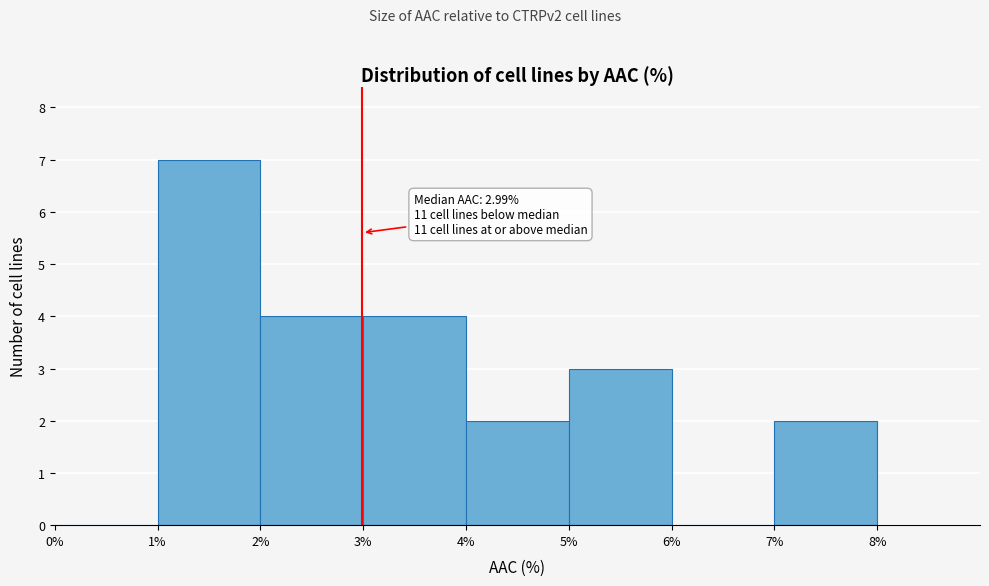

Which range on the x-axis has the tallest bar?

1% to 2%